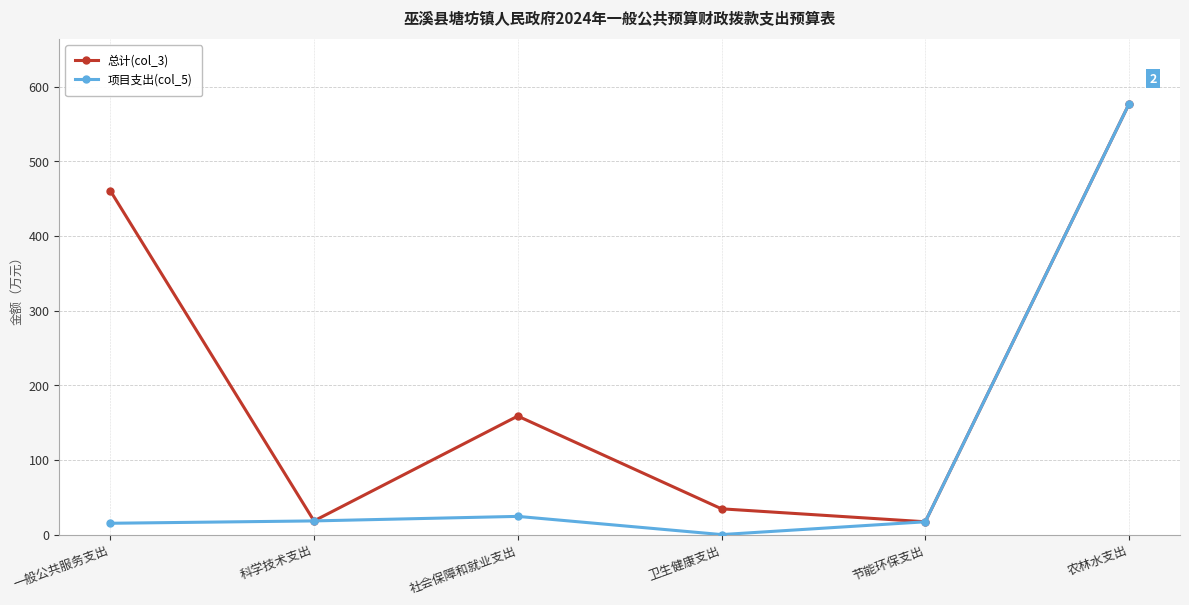

What is the sum of the 总计(col_3) values at 社会保障和就业支出 and 农林水支出?

735.6